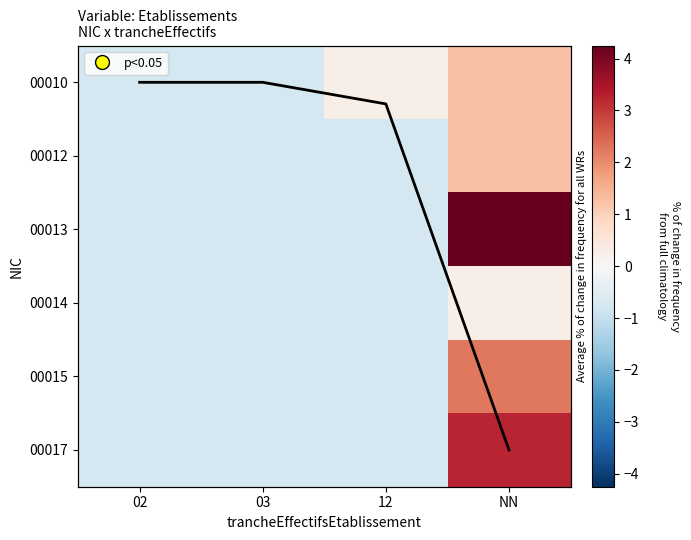

Count the number of data series in this chart.

7